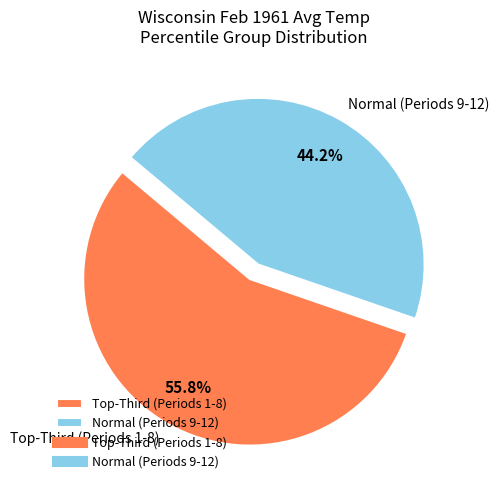

Which category has the biggest portion of the pie?

Top-Third (Periods 1-8)